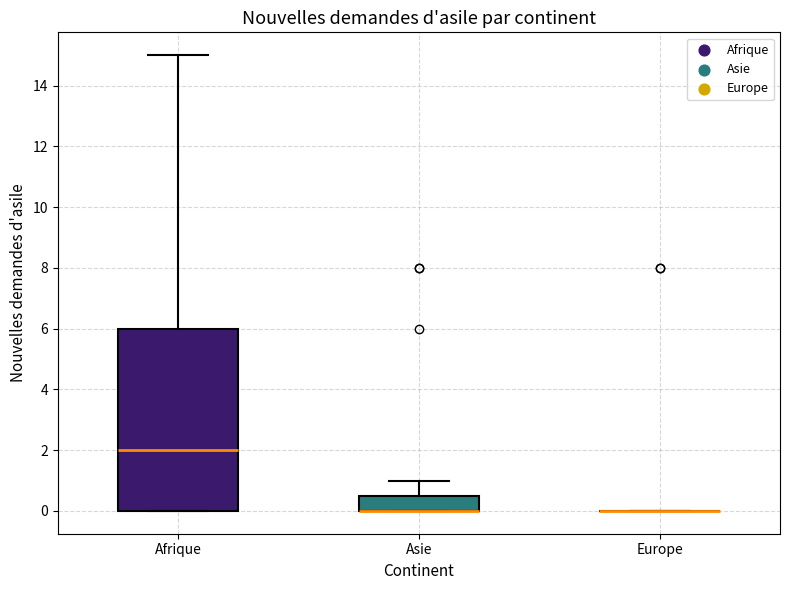

Reading left to right, read every box against the y-axis: the position of its median line, the range the box covers, and the ends of its whiskers. The values are not printed on the chart, so give them approximately, as read against the axis.

Afrique: median 2.0, box 0.0 to 6.0, whiskers 0.0 to 15.0
Asie: median 0.0 (drawn on the box's lower edge), box 0.0 to 0.6, whiskers 0.0 to 1.0
Europe: box collapsed to a line at 0.0, whiskers 0.0 to 0.0